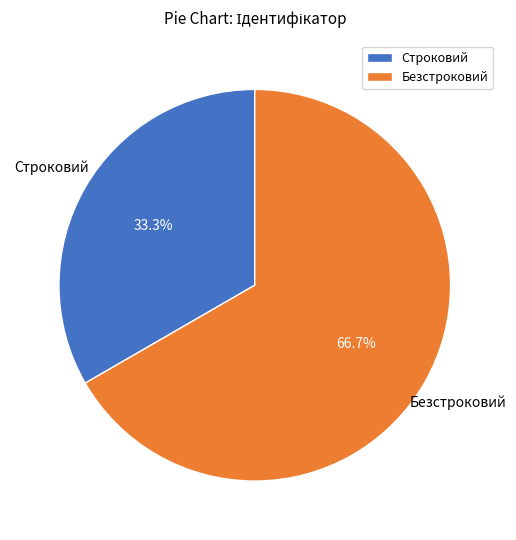

Count the number of slices in the pie.

2